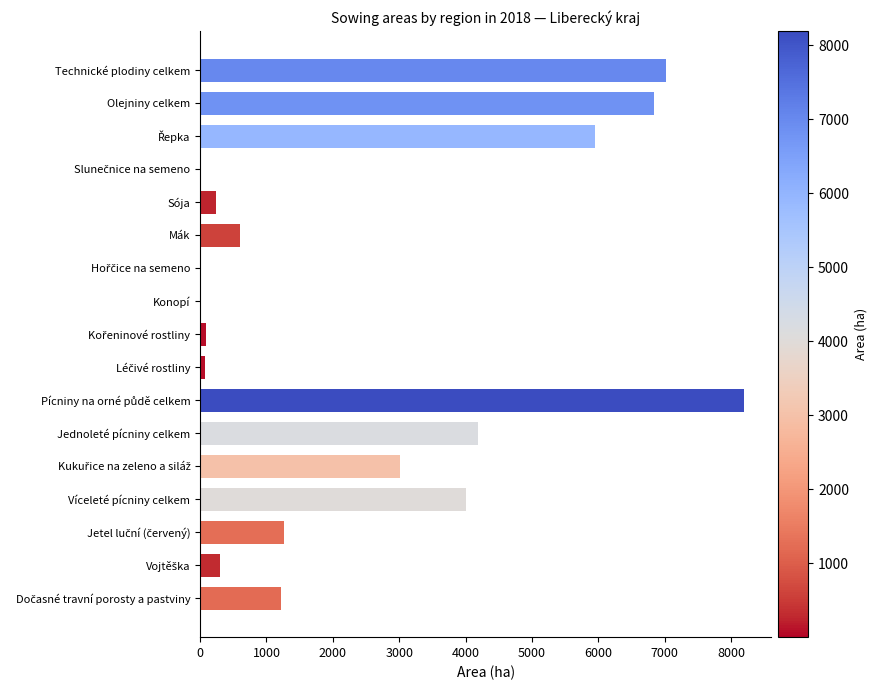

What is the approximate value at Technické plodiny celkem?

7010.3